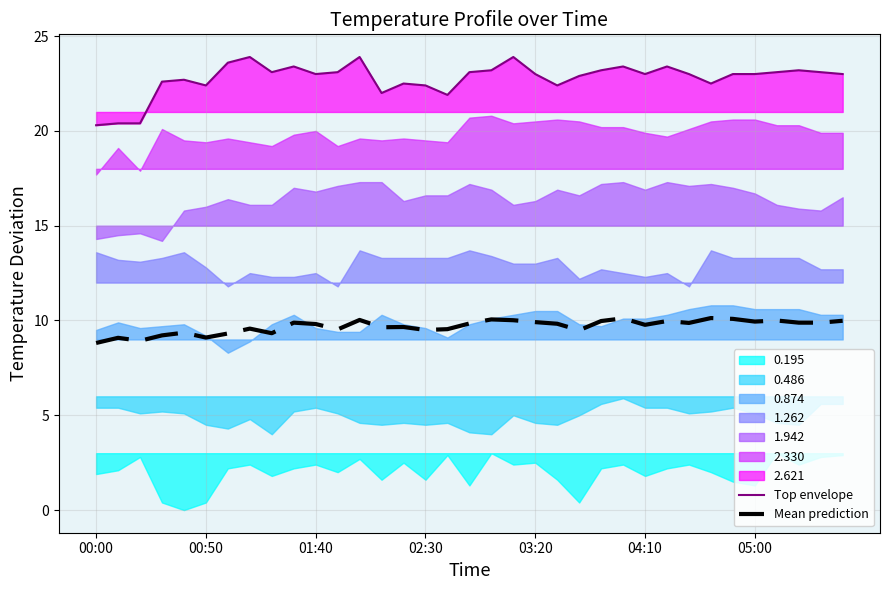

True or false: Mean prediction and Top envelope cross at least once.

False